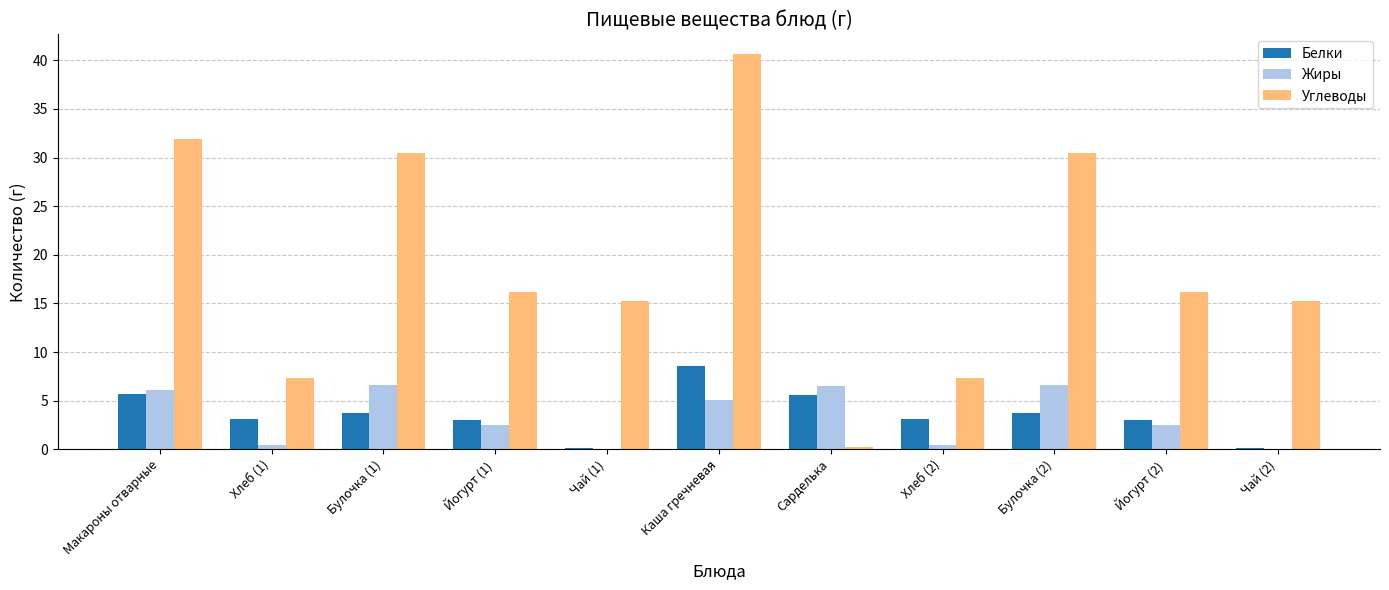

Are the bars horizontal?

No